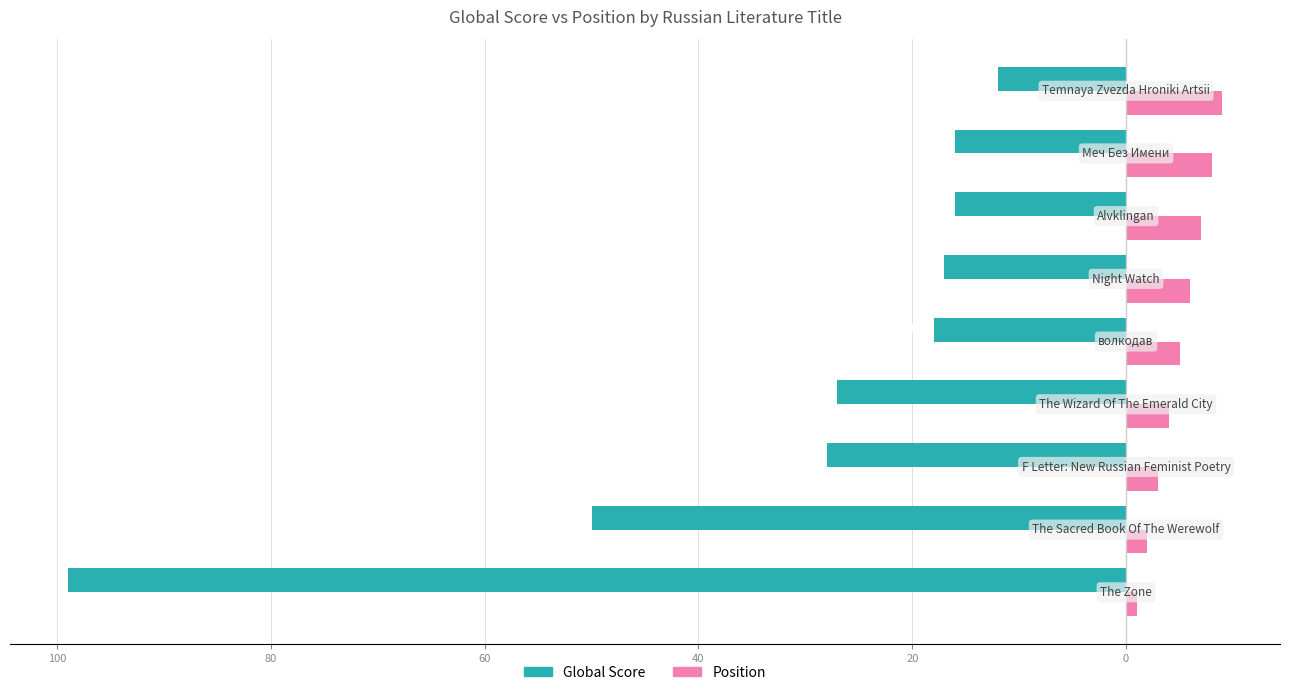

What are all the series names shown in the legend?

Global Score, Position